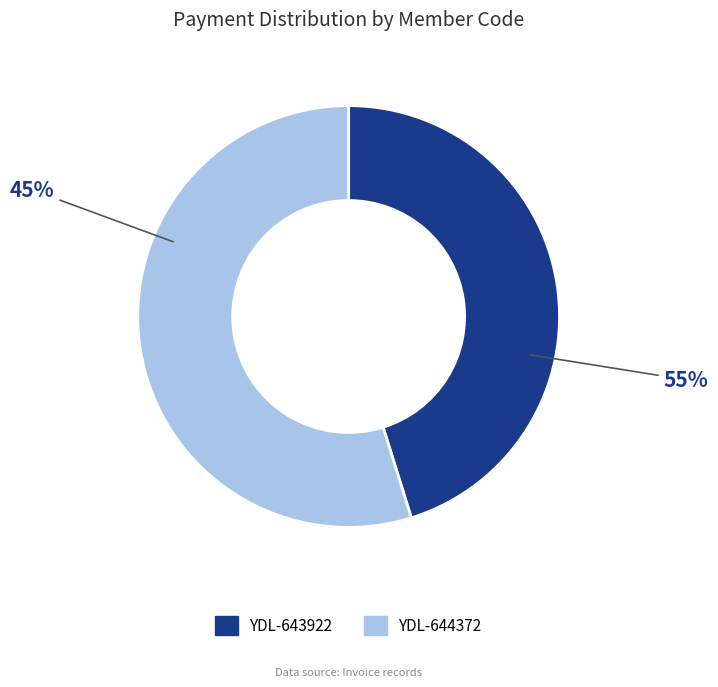

Which slice represents more than half of the pie?

YDL-644372